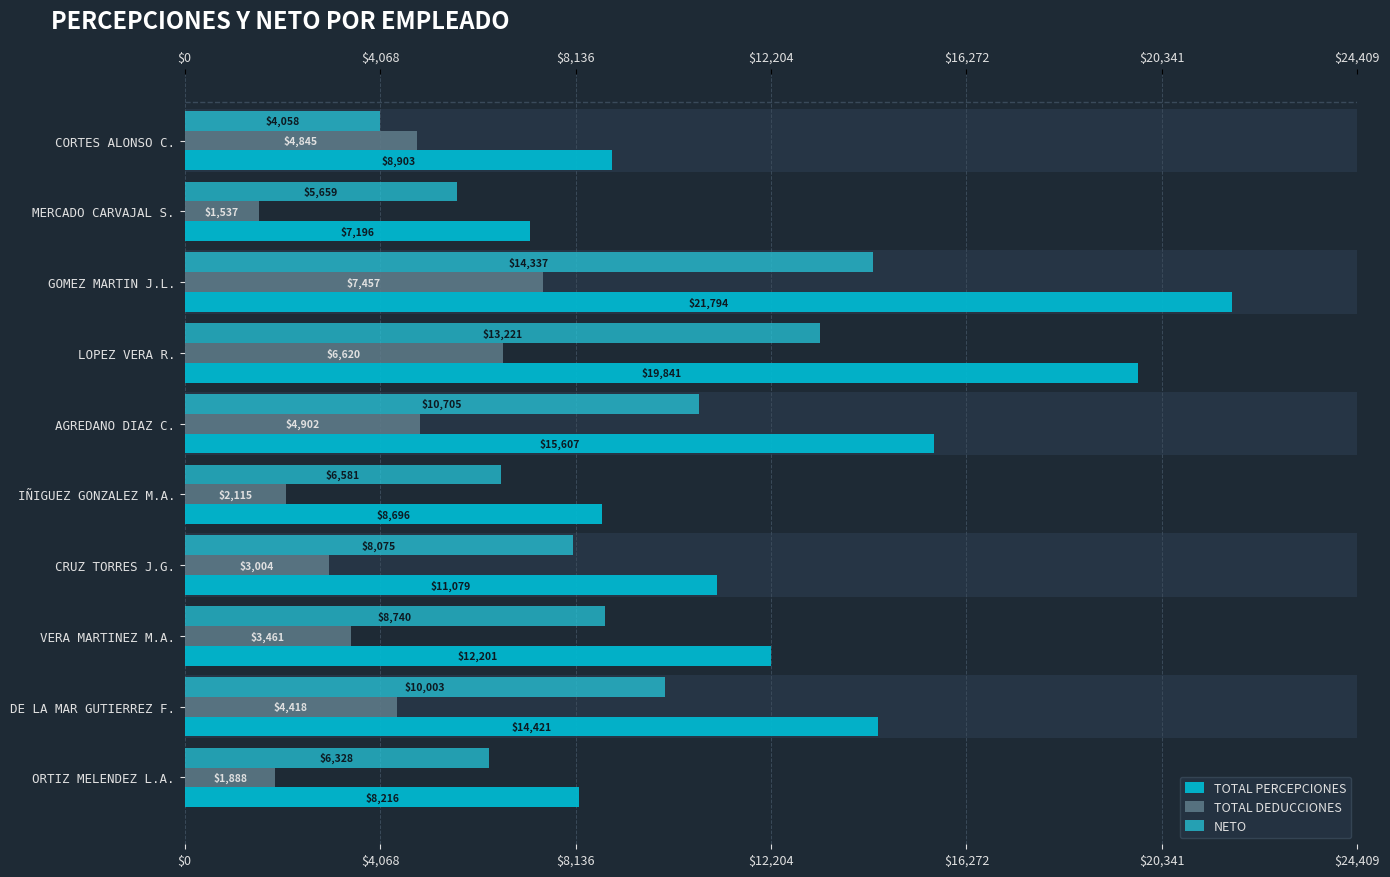

What is the sum of all TOTAL DEDUCCIONES values?

40246.6